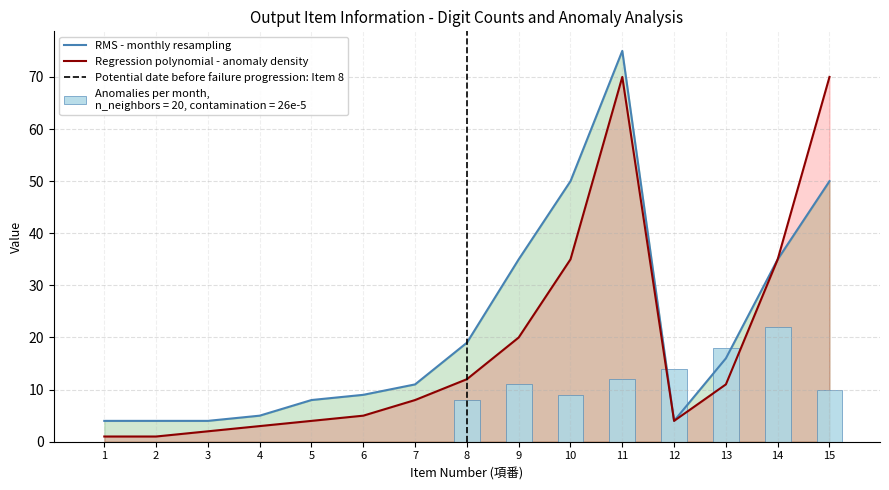

What is the difference between the maximum and minimum values in the Regression polynomial - anomaly density series?

69